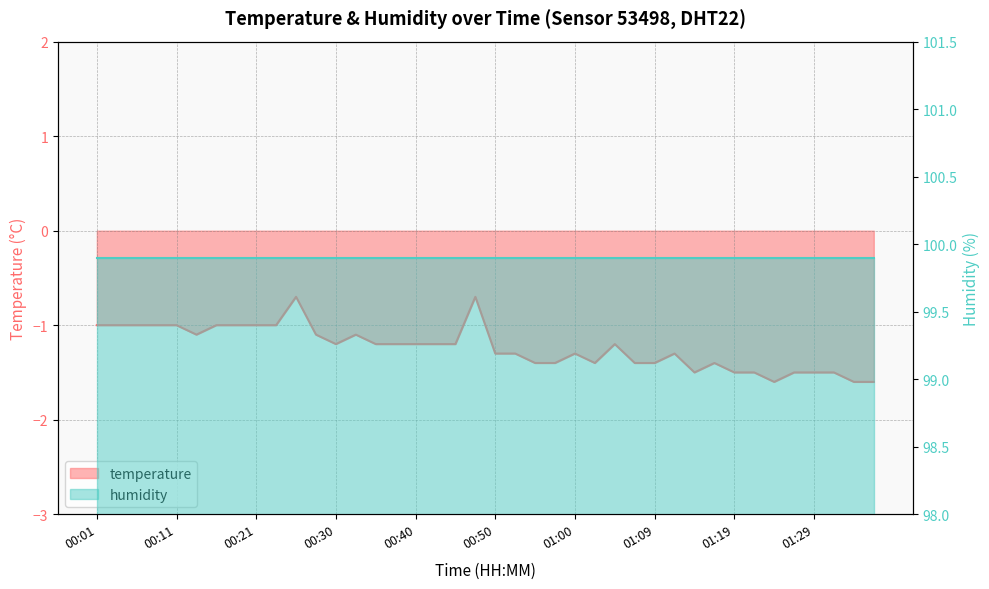

What is the sum of all values?

-49.5